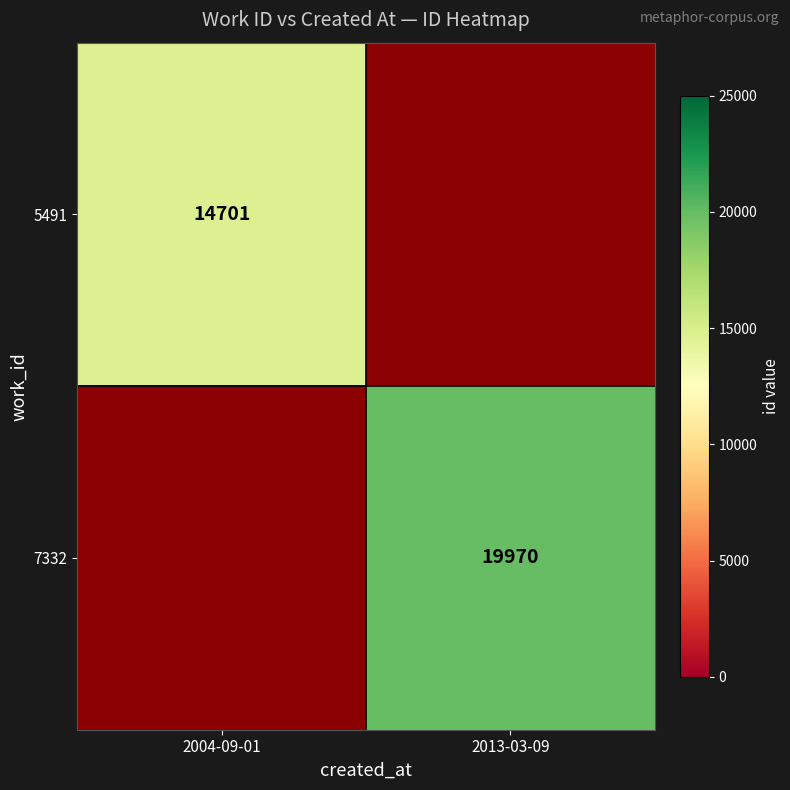

At which category does the chart reach its peak across all series?

2013-03-09